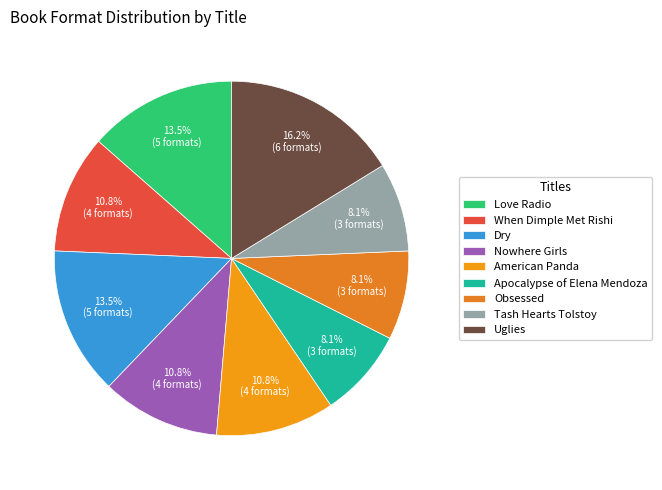

How much of the chart is everything except American Panda?

89.2%